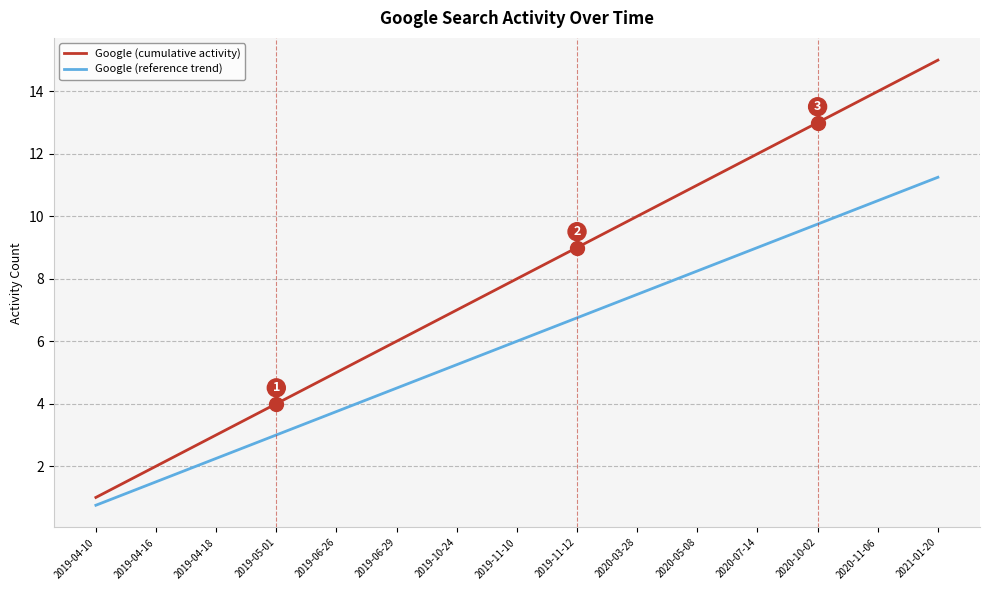

What is the minimum value shown in the chart?

0.8